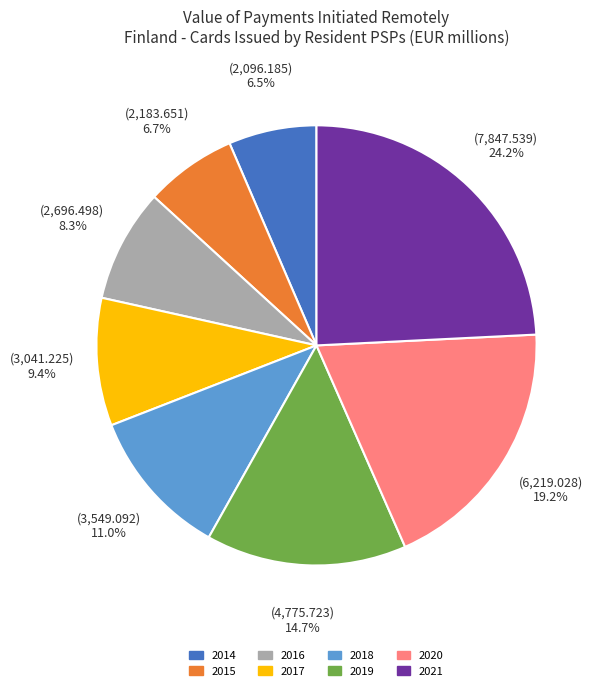

What percentage is NOT represented by 2018?

89.0%